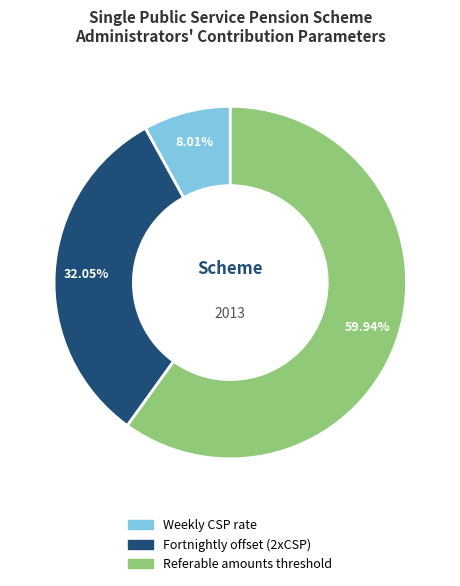

True or false: Fortnightly offset (2xCSP) accounts for 39% of the total.

False